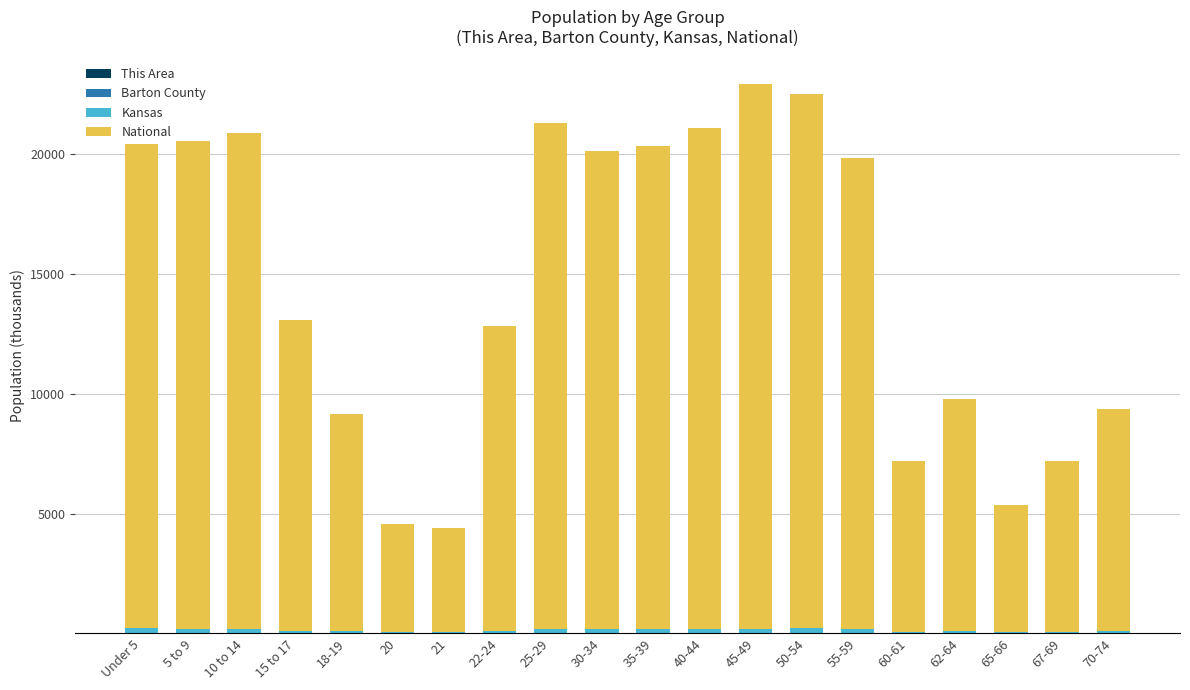

Which series has the largest total across all categories?

National